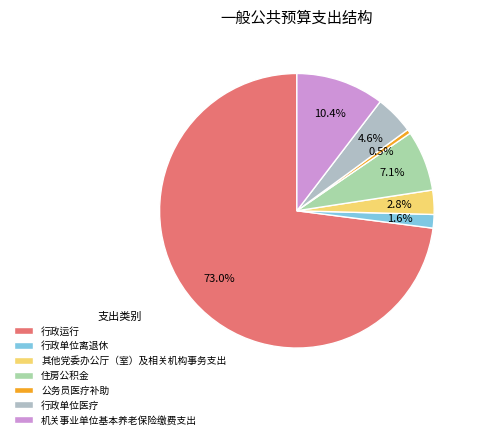

What is the ratio of the value at 住房公积金 to the value at 行政单位离退休?

4.5